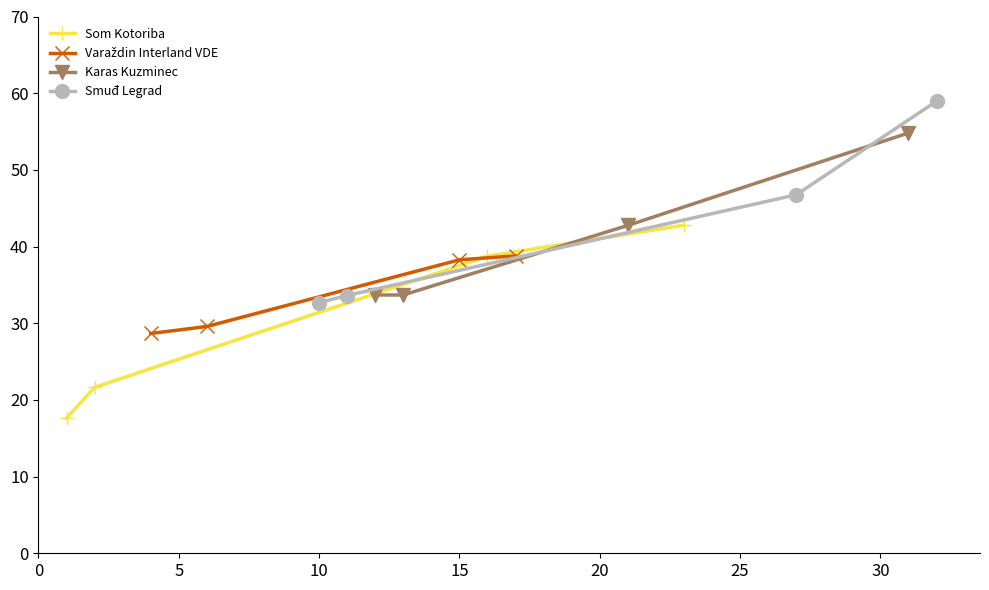

True or false: Som Kotoriba has more than 2 points higher than both neighbors.

False